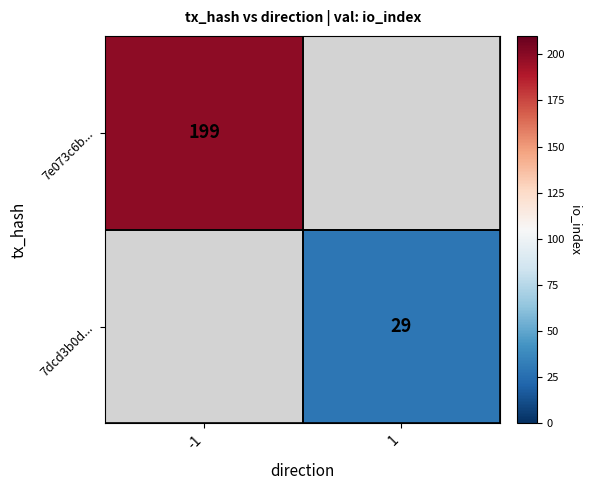

The 7dcd3b0d... series shows 12 at 1. True or false?

False